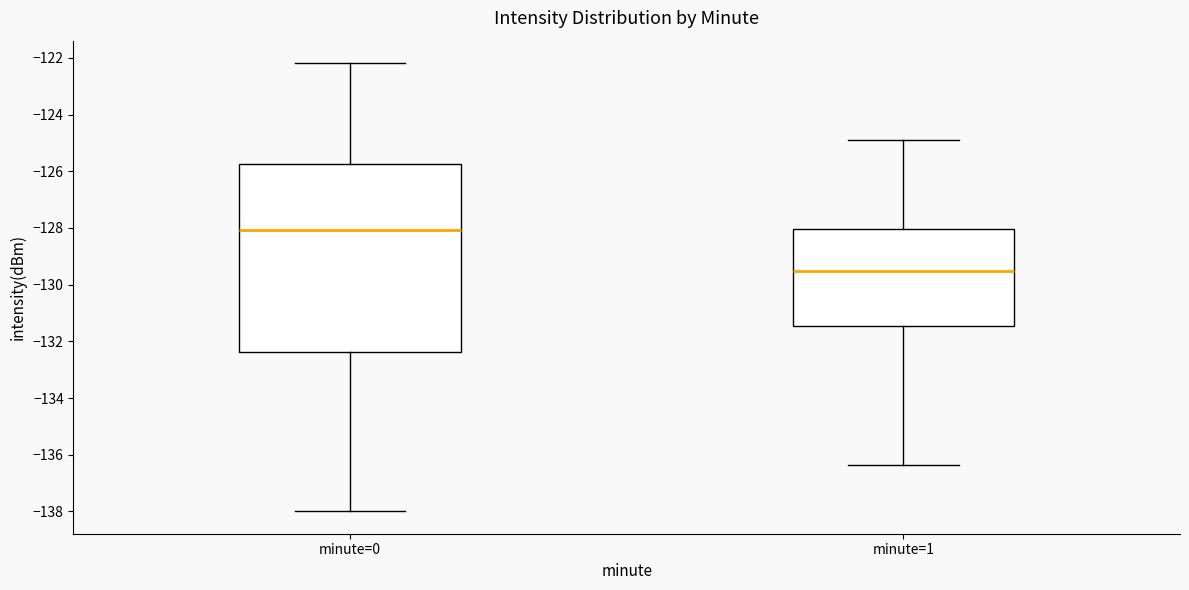

Which box is the tallest, from its lower edge to its upper edge?

minute=0